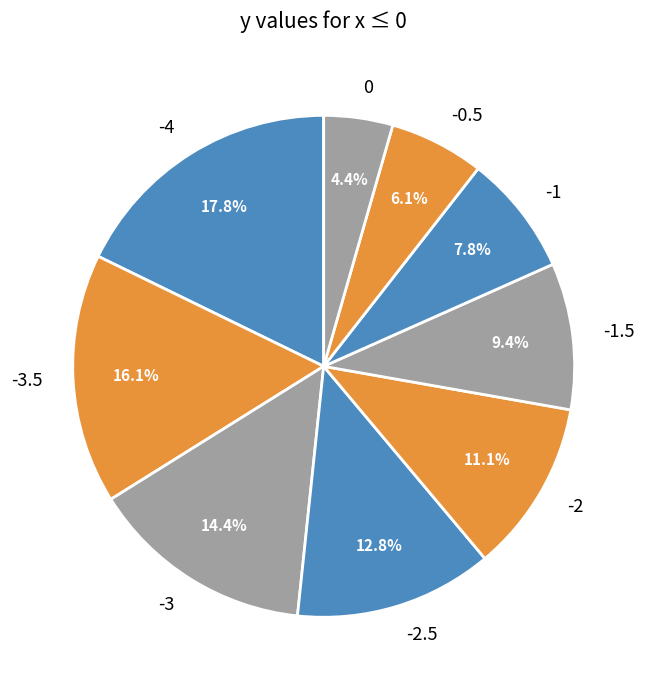

Which has a higher value, -1 or -3?

-3